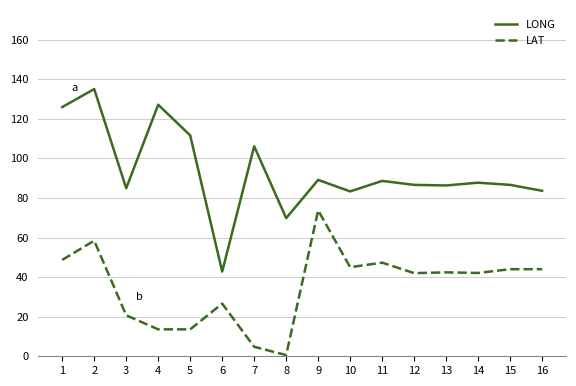

How many series are shown in this chart?

2